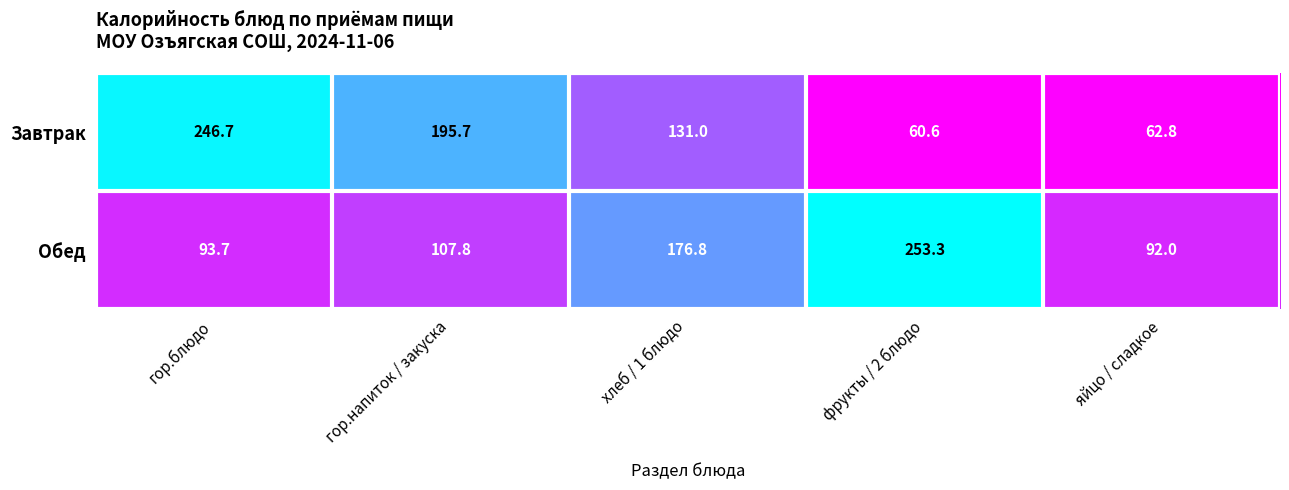

Which category has the highest value across all series?

фрукты / 2 блюдо